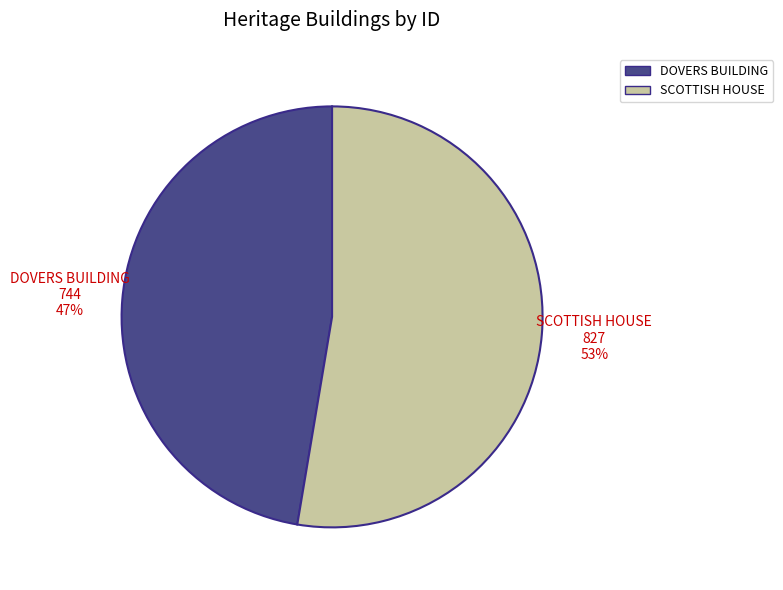

Combined, do DOVERS BUILDING and SCOTTISH HOUSE account for over 50%?

Yes